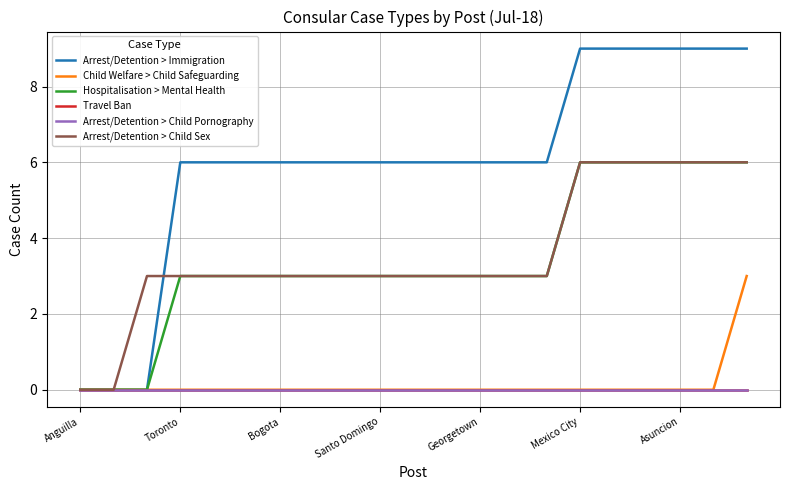

True or false: Travel Ban and Arrest/Detention > Child Pornography cross at least once.

False